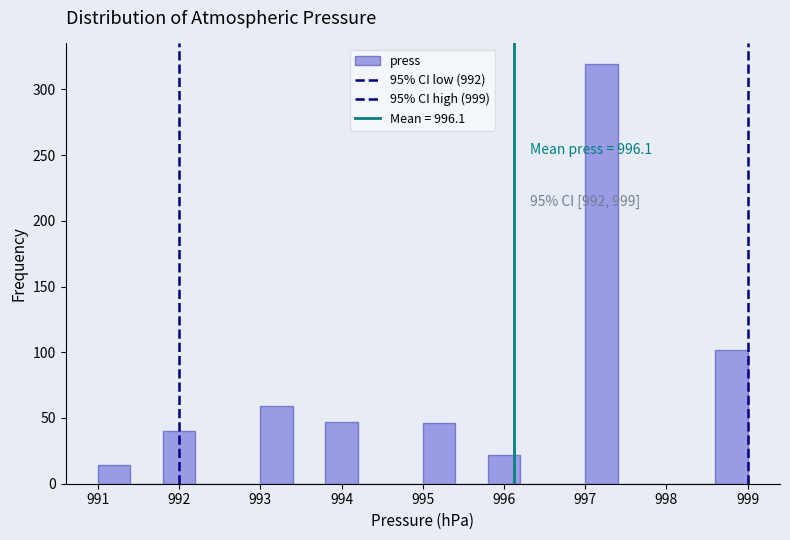

Which range on the x-axis has the tallest bar?

997.0 to 997.4